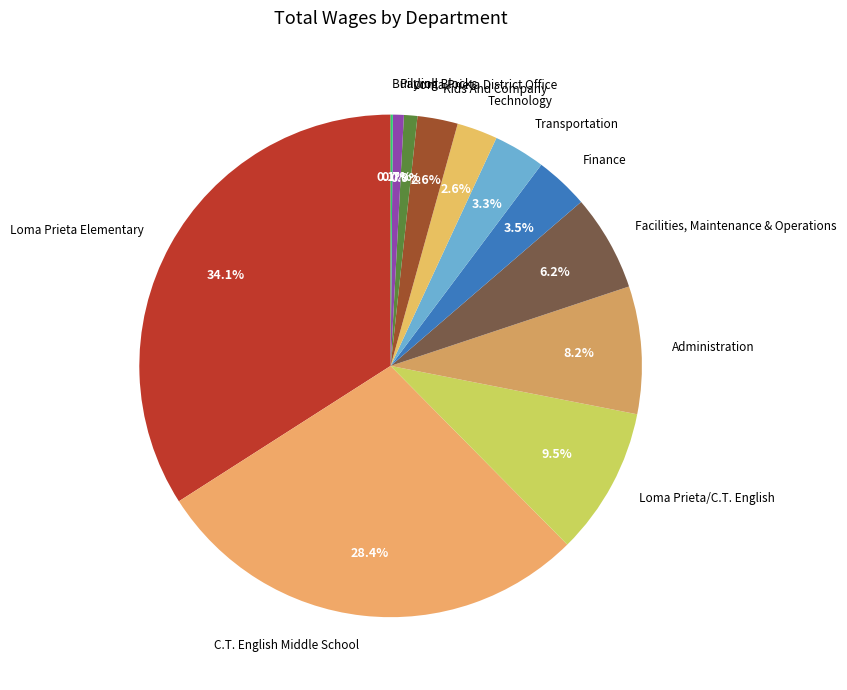

To the nearest percent, what is the average slice percentage?

8%